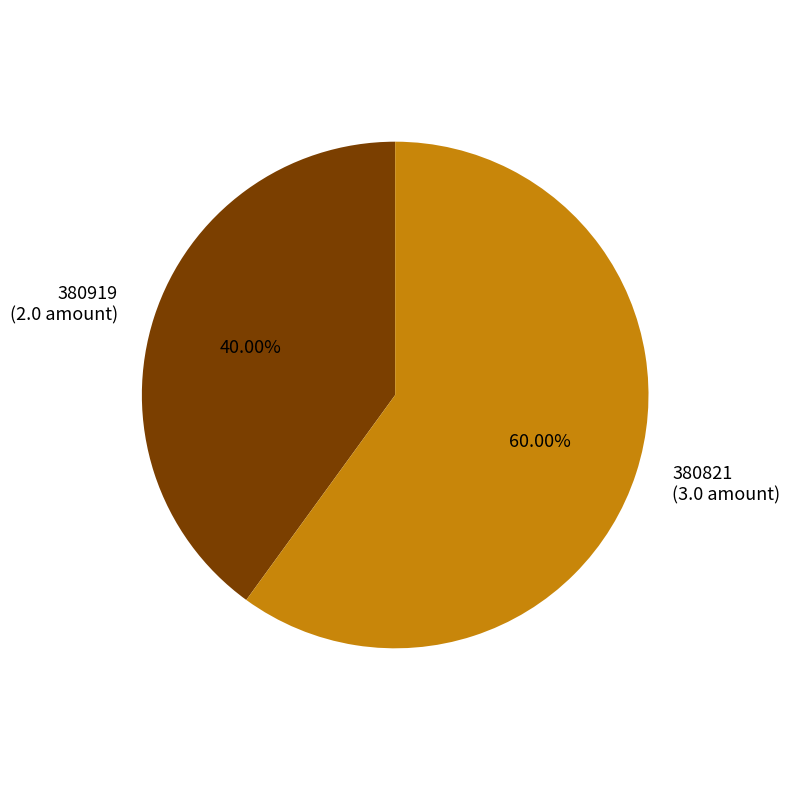

Which slice is the smallest?

380919